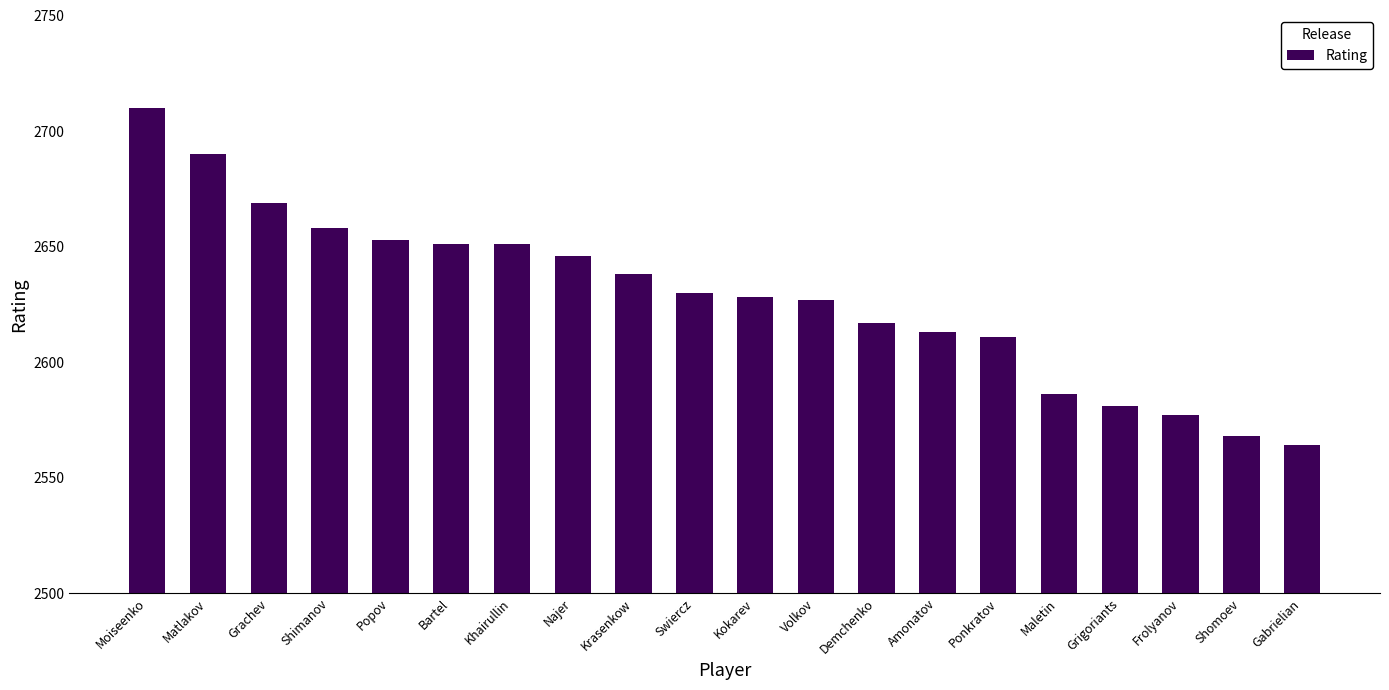

True or false: the data shows 2651 at Bartel.

True